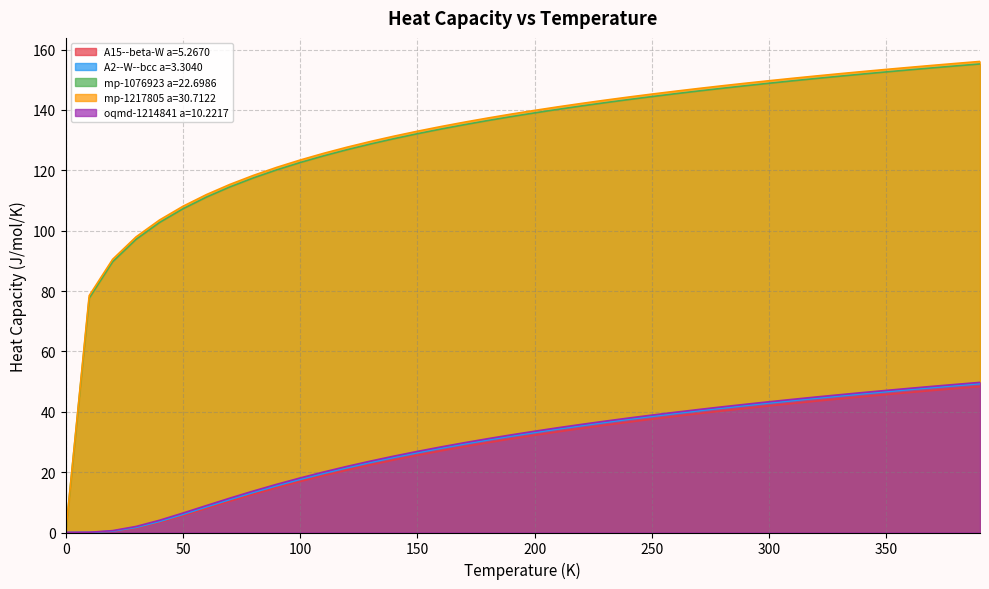

At which category does the chart reach its peak across all series?

390.0